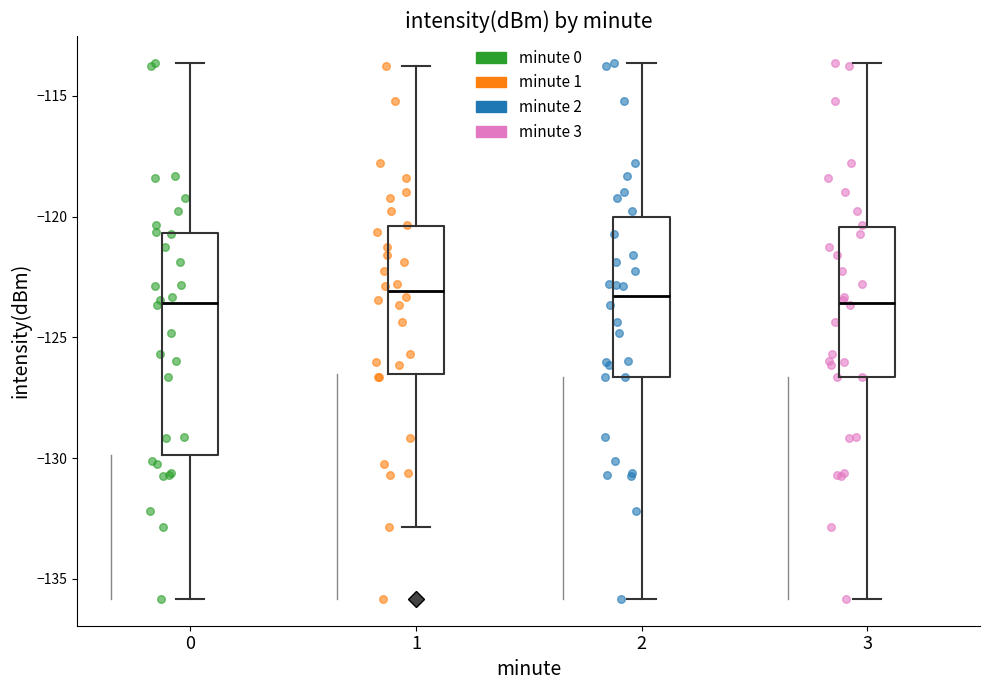

Comparing the boxes themselves (not the whiskers), which one is the tallest?

0